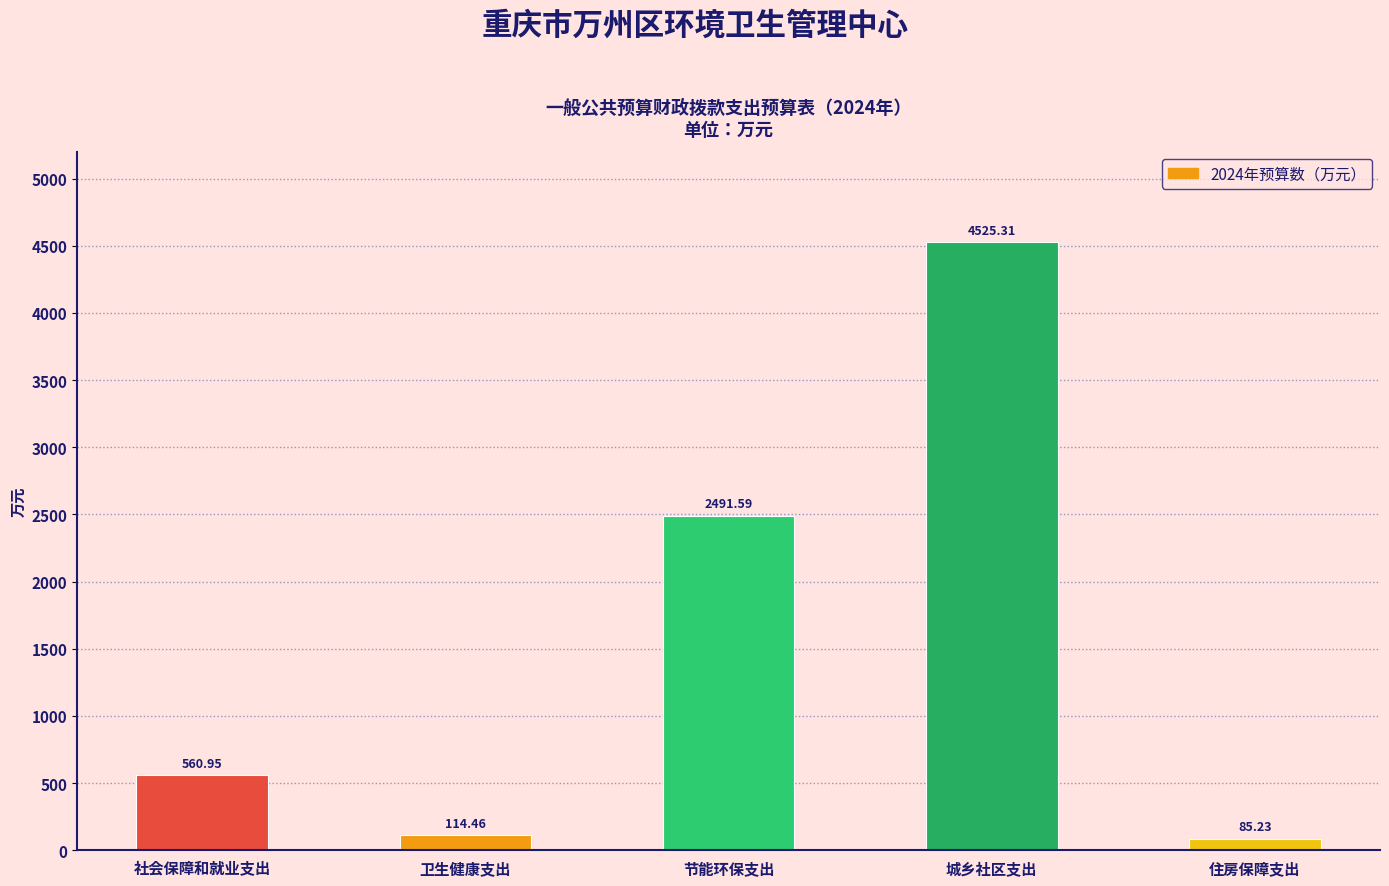

Where does the data first go above 560?

社会保障和就业支出